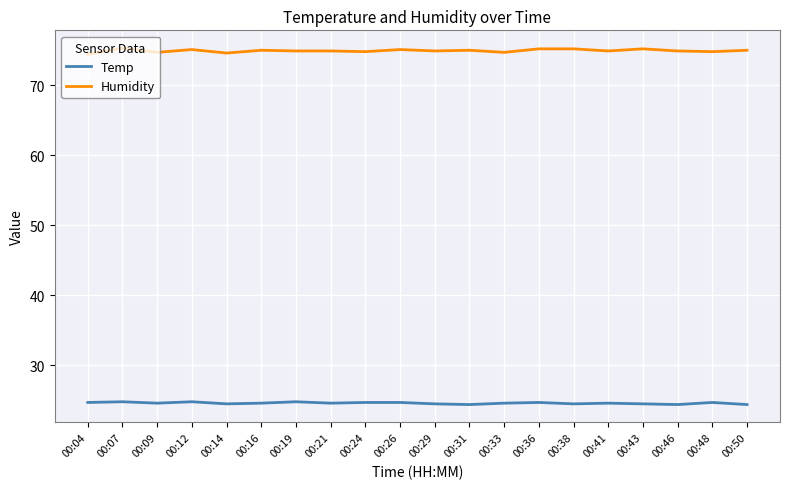

What is the approximate value of Humidity at 00:09?

74.7